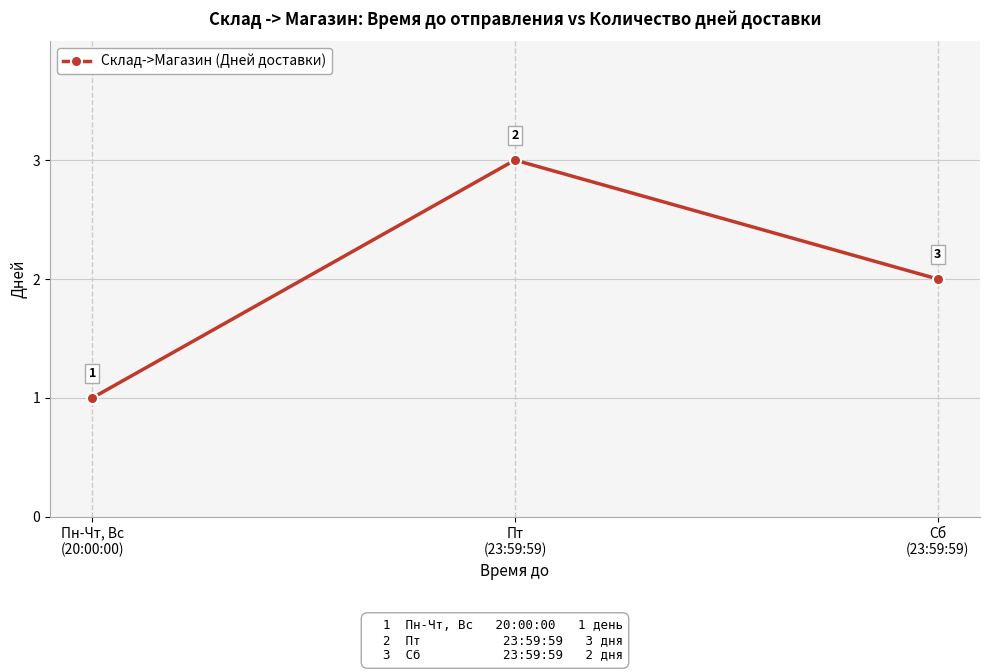

What is the difference between the values at Сб
(23:59:59) and Пн-Чт, Вс
(20:00:00)?

1